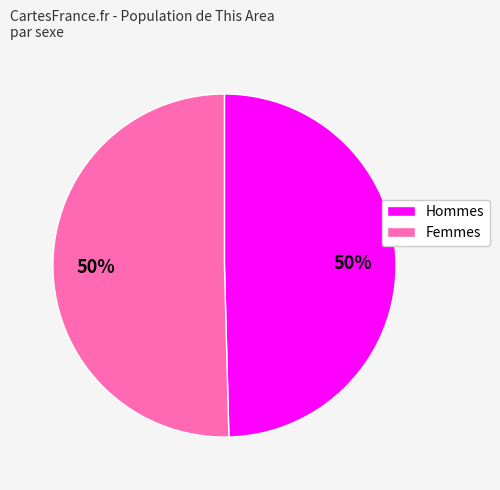

To the nearest percent, what is the average slice percentage?

50%